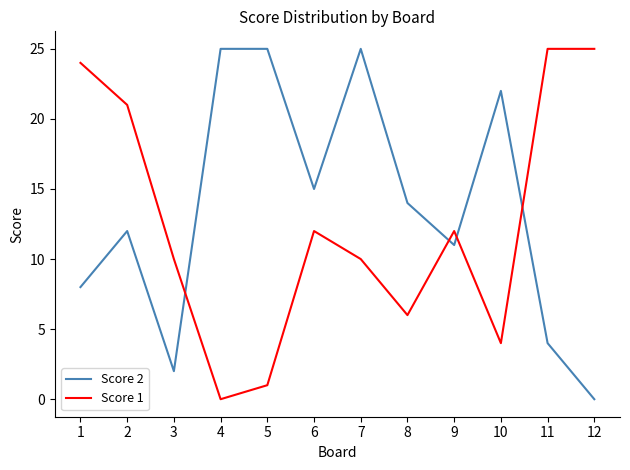

True or false: Score 2 and Score 1 intersect in this chart.

True